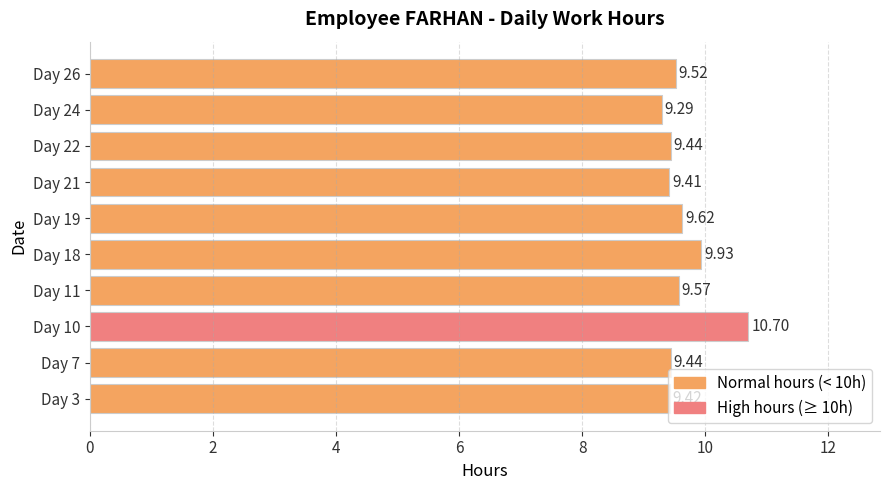

Which has a higher value, Day 19 or Day 3?

Day 19